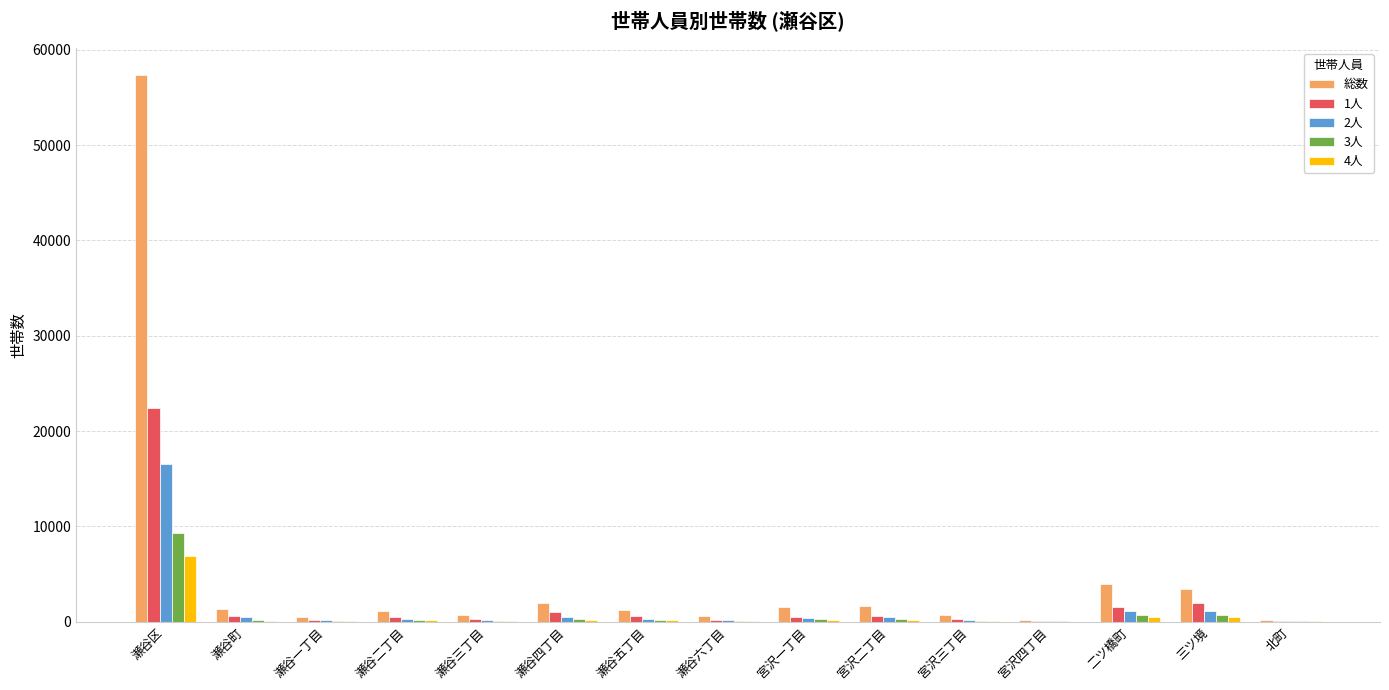

At which label is 総数 closest to 28745?

二ツ橋町